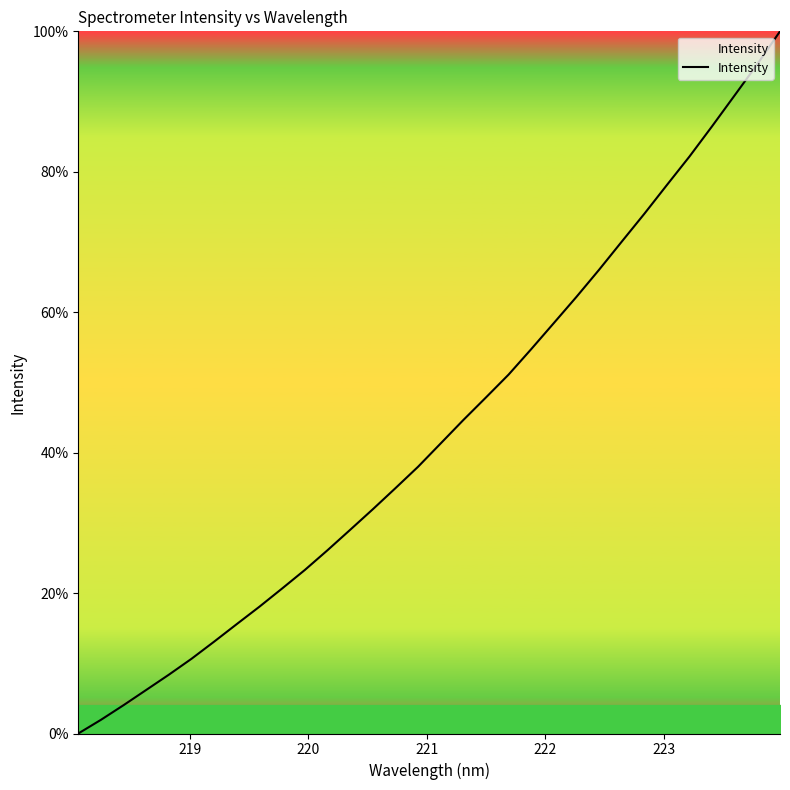

Reading left to right, extract all data points from this chart.

0.0	1.9	4.0	6.2	8.4	10.6	13.1	15.6	18.1	20.7	23.3	26.1	29.0	31.9	34.9	38.0	41.3	44.6	47.9	51.1	54.7	58.5	62.2	66.0	70.0	74.0	78.1	82.2	86.5	90.9	95.3	100.0